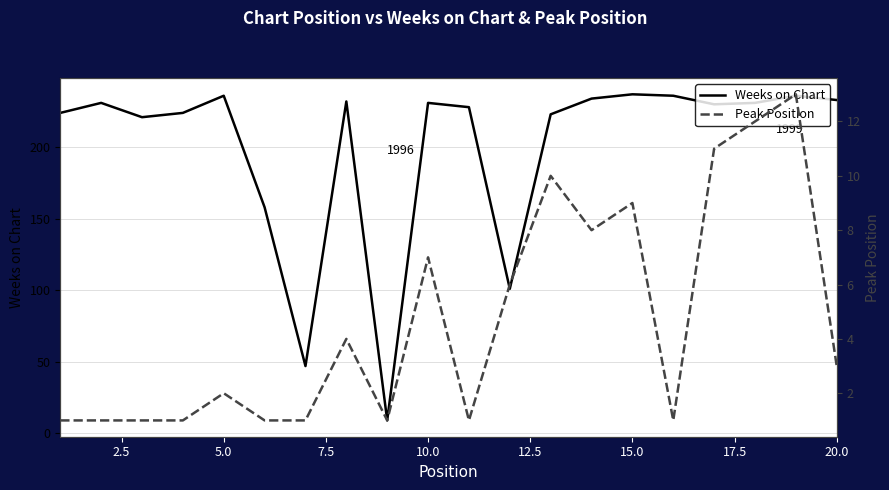

How many distinct data groups are displayed?

2